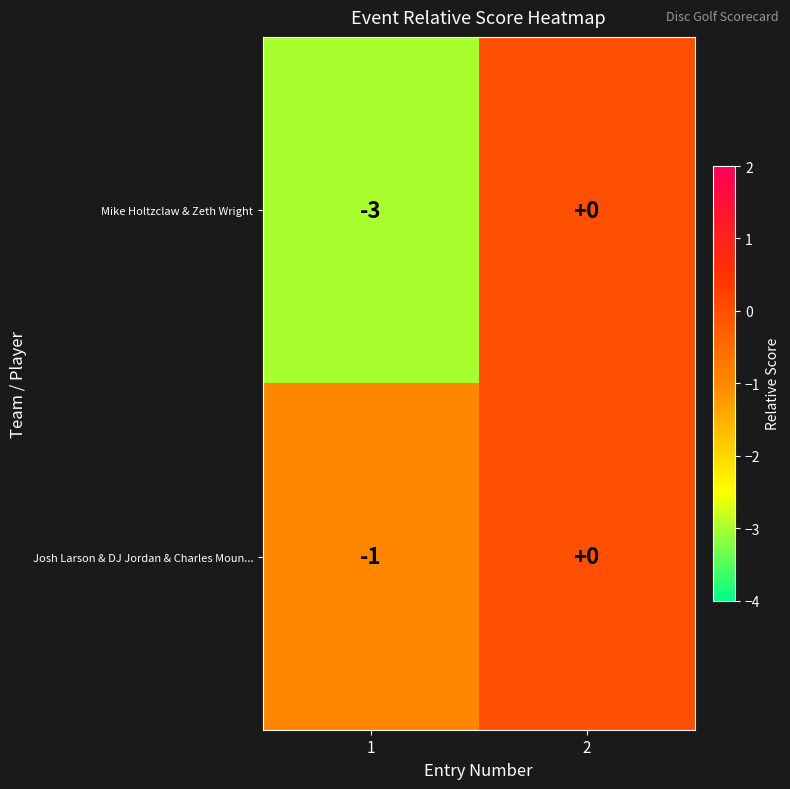

Is the value of Josh Larson & DJ Jordan & Charles Moun... at 1 greater than the value of Mike Holtzclaw & Zeth Wright at 1?

Yes